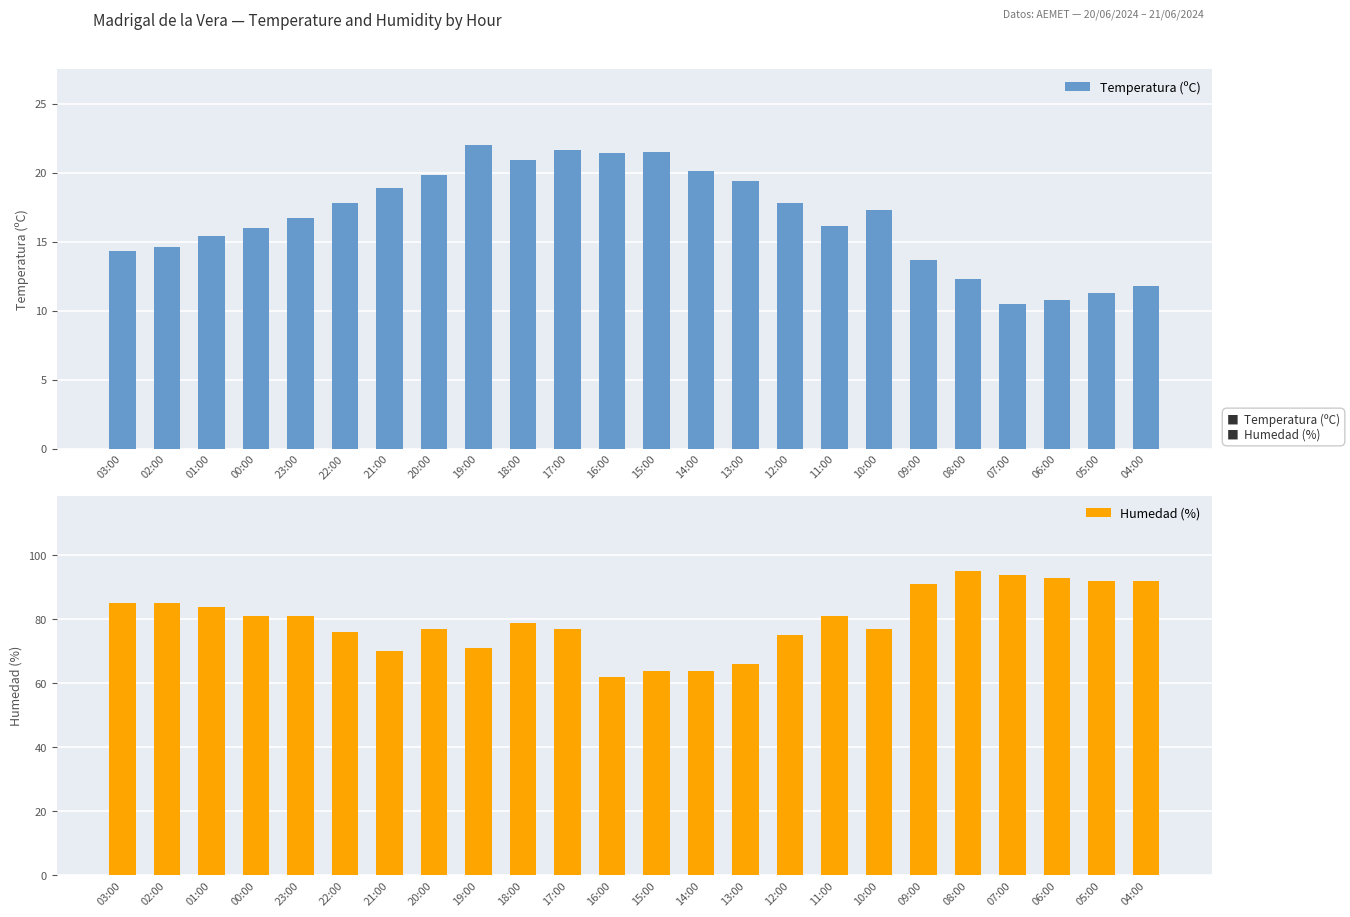

Between 12:00 and 04:00, which is larger?

12:00